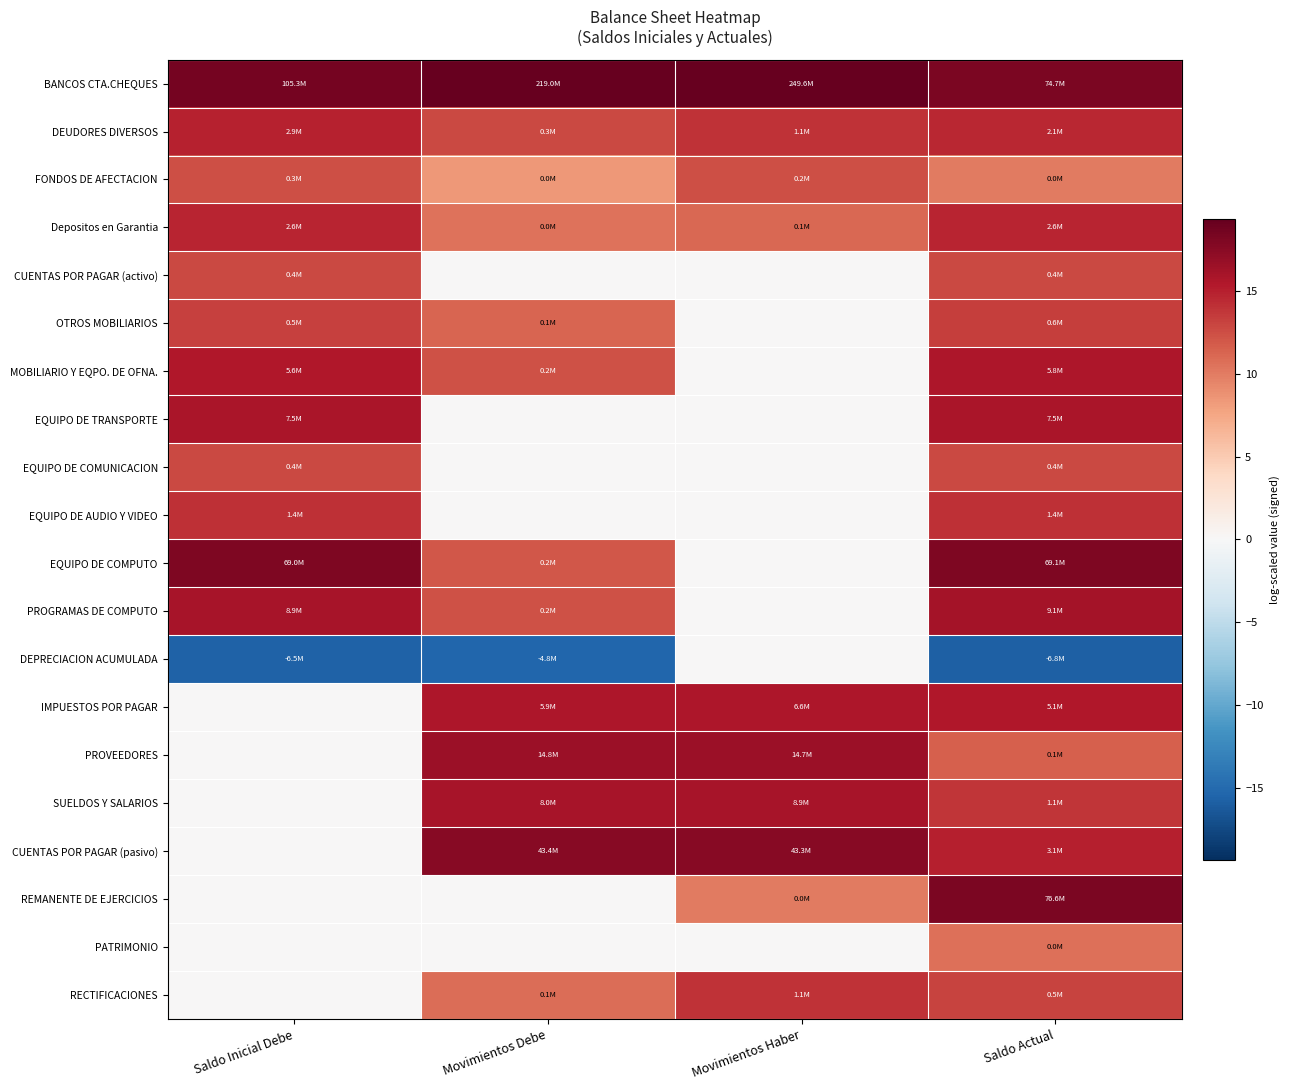

Which series has the largest total across all categories?

BANCOS CTA.CHEQUES